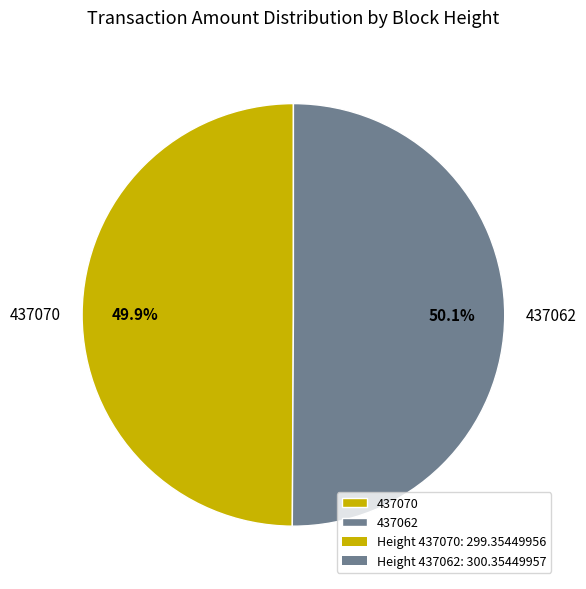

Approximately how many times larger is the value at 437070 compared to 437062?

1.0